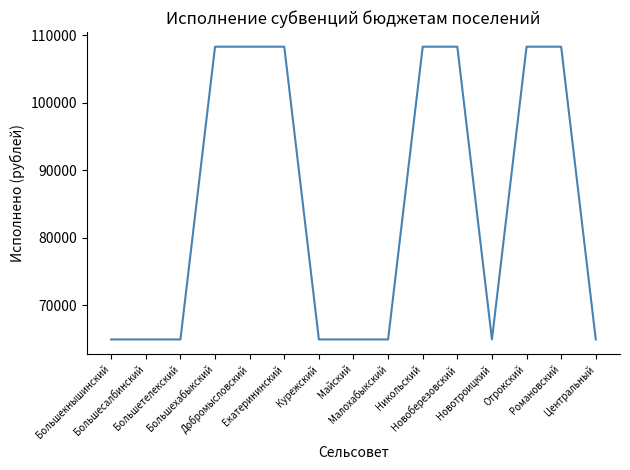

What is the difference between the maximum and minimum values?

43309